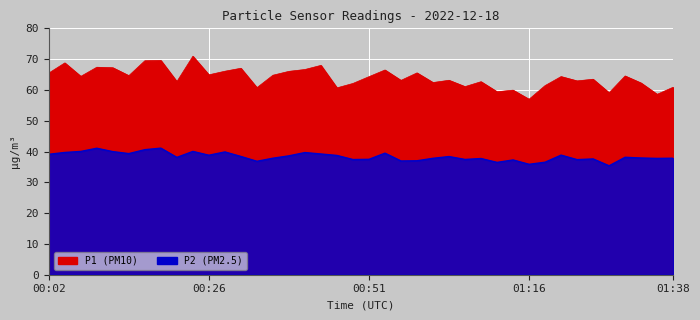

Is the value of P1 at 01:28 greater than the value of P2 at 00:14?

Yes